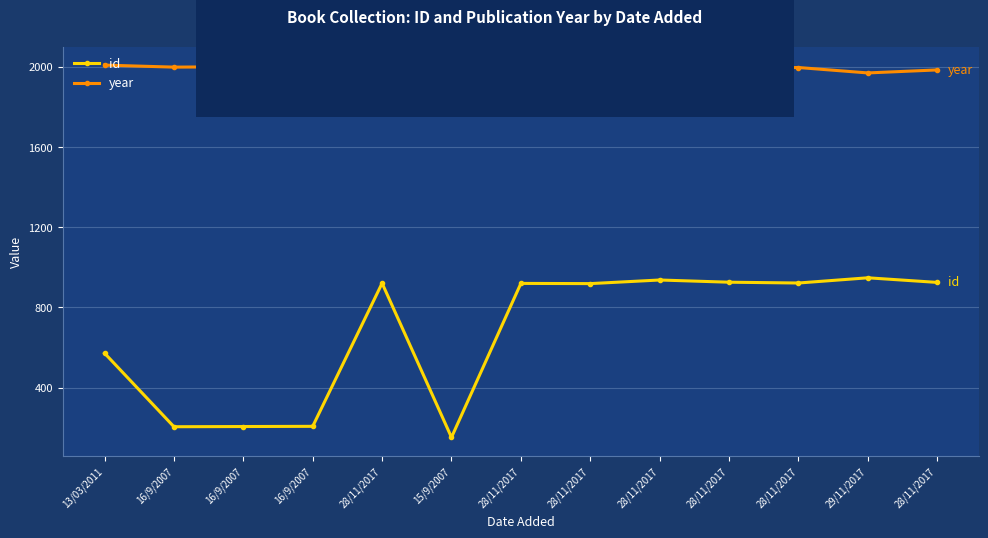

At which label is year closest to 1989?

28/11/2017